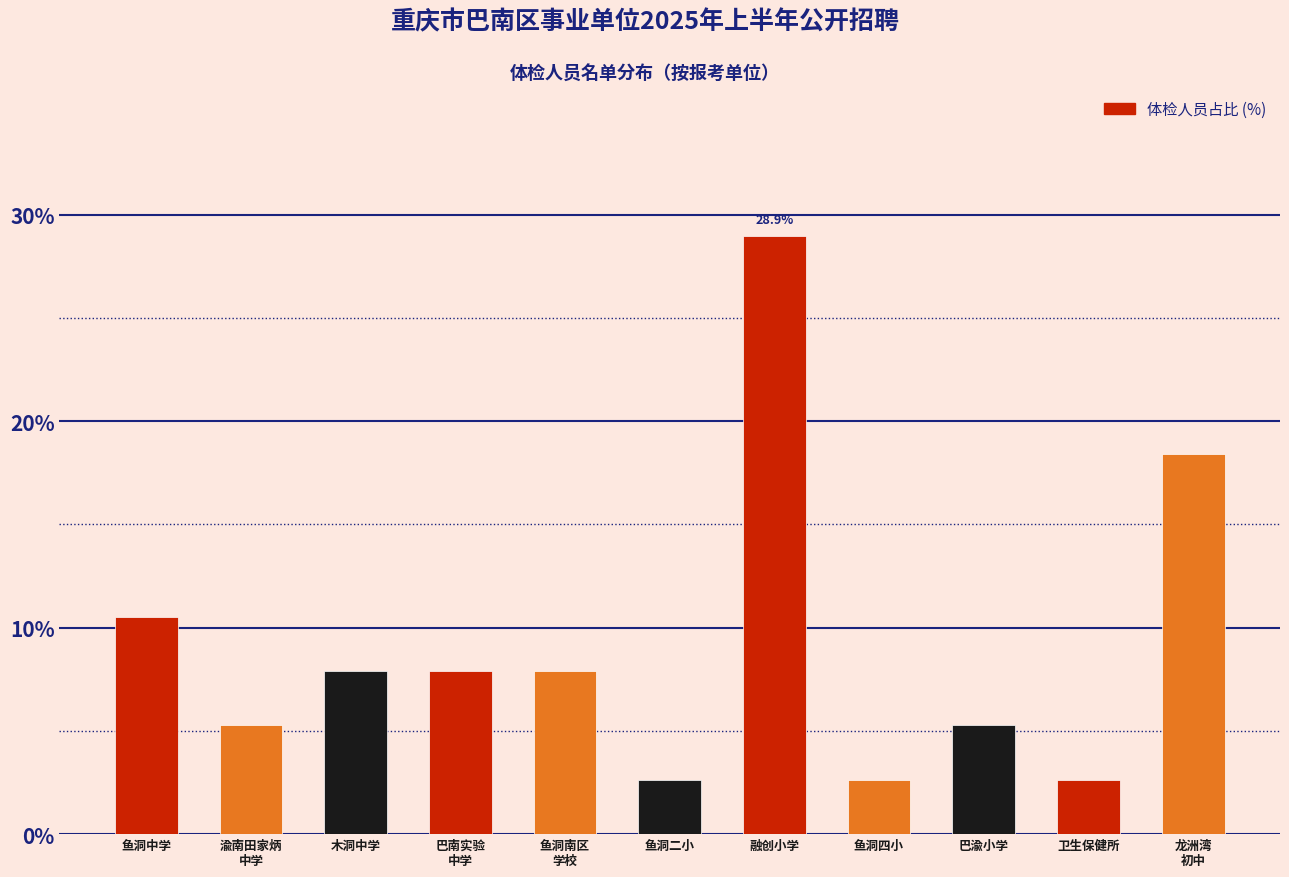

Reading left to right, what are all the values shown in this chart?

10.5	5.3	7.9	7.9	7.9	2.6	28.9	2.6	5.3	2.6	18.4